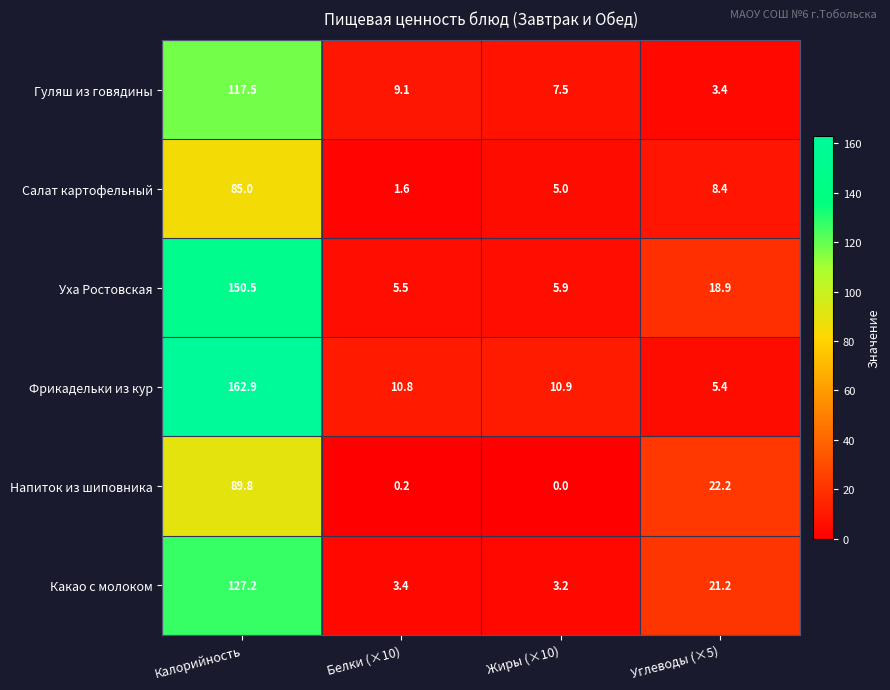

The value of Уха Ростовская at Жиры (×10) is 5.9. True or false?

True